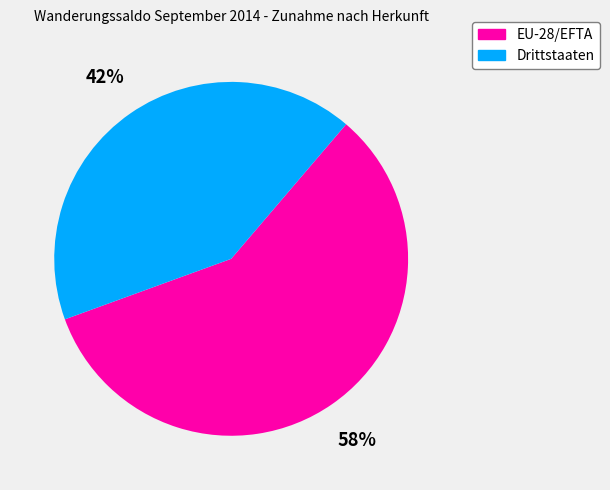

What is the ratio of the value at EU-28/EFTA to the value at Drittstaaten?

1.4